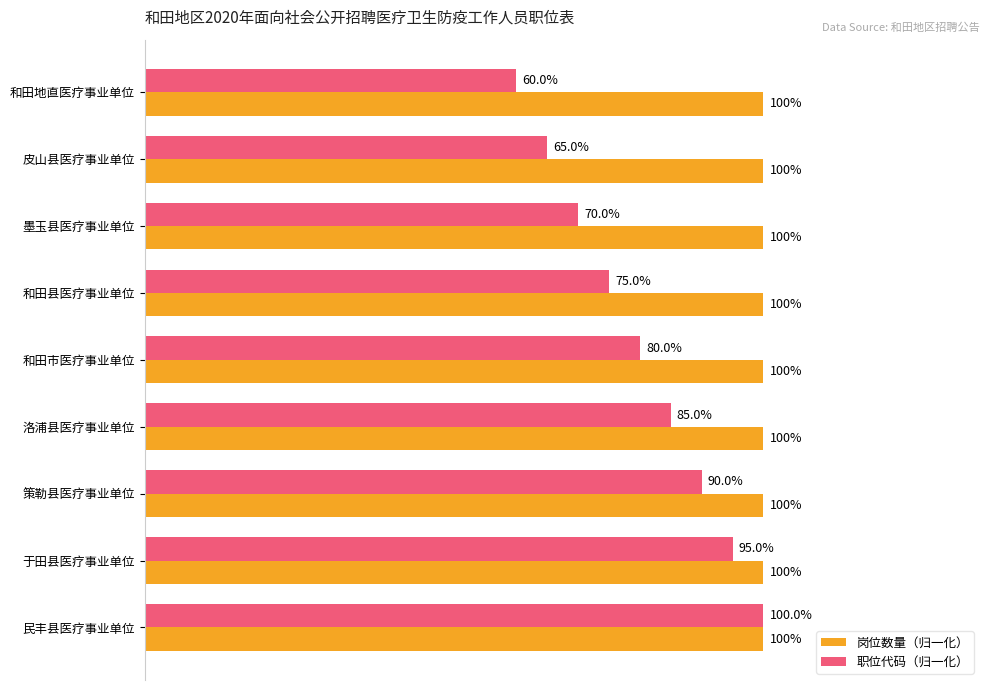

What are all the series names shown in the legend?

岗位数量（归一化）, 职位代码（归一化）